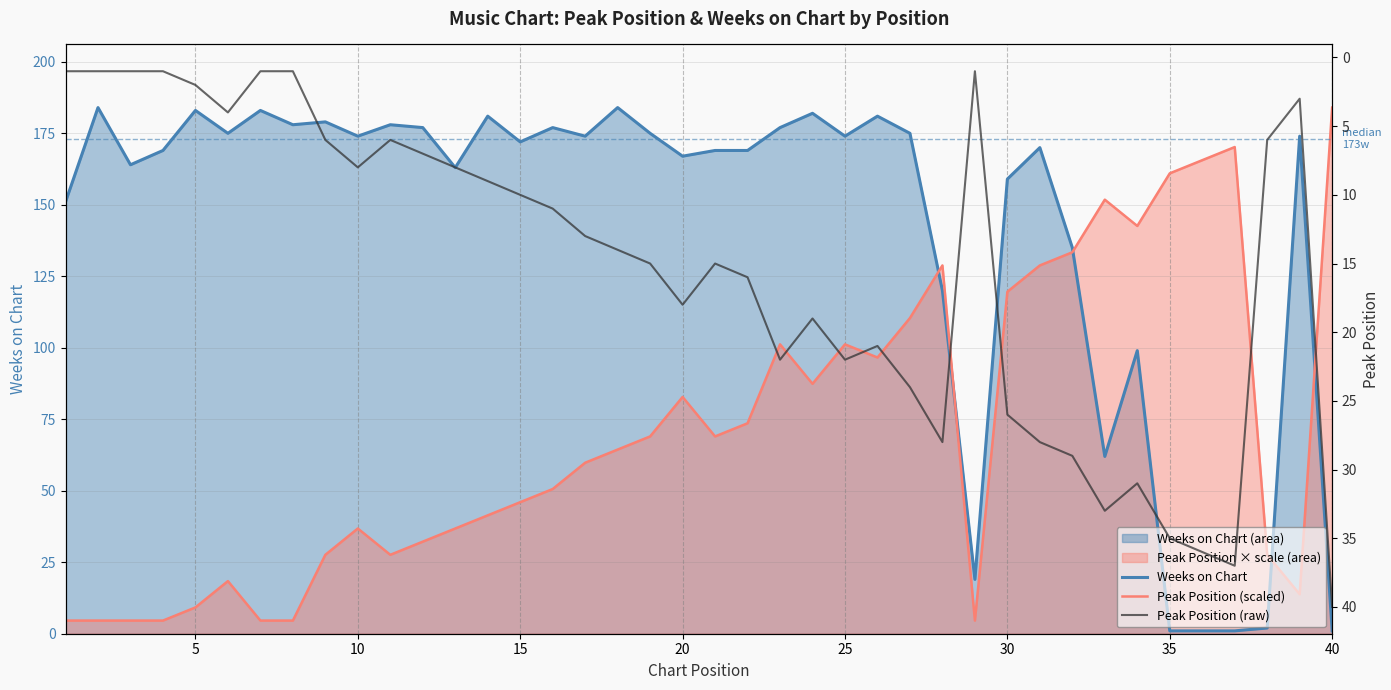

What is the maximum value shown in the chart?

184.0